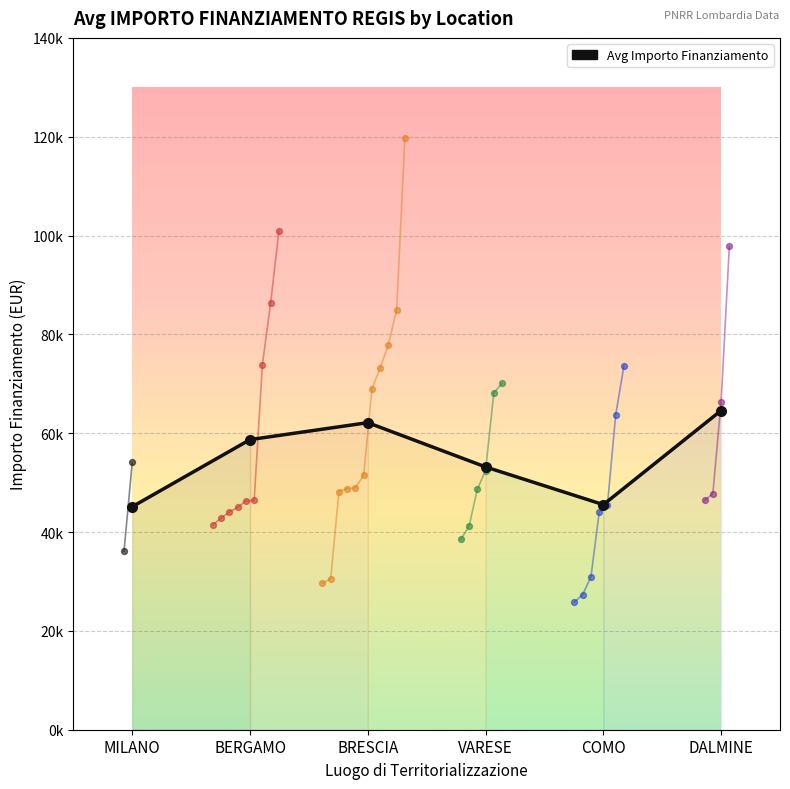

What is the change in value from MILANO to BERGAMO?

+13574.1